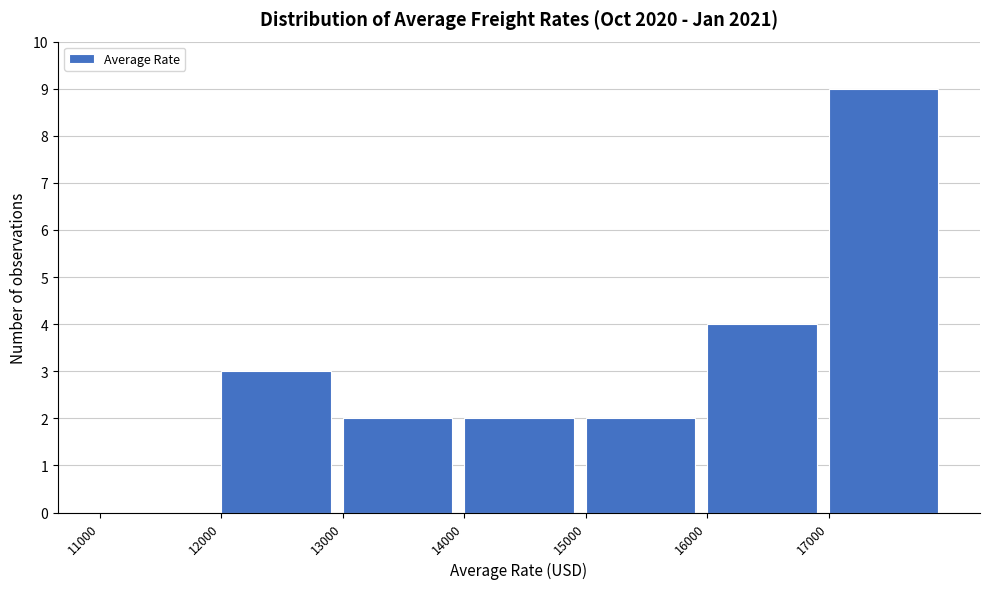

Reading left to right, transcribe this chart: for each bar, give the range it covers on the x-axis and its height. The values are not printed on the chart, so give them approximately, as read against the axis.

11000 to 12000: 0
12000 to 13000: 3
13000 to 14000: 2
14000 to 15000: 2
15000 to 16000: 2
16000 to 17000: 4
17000 to 18000: 9